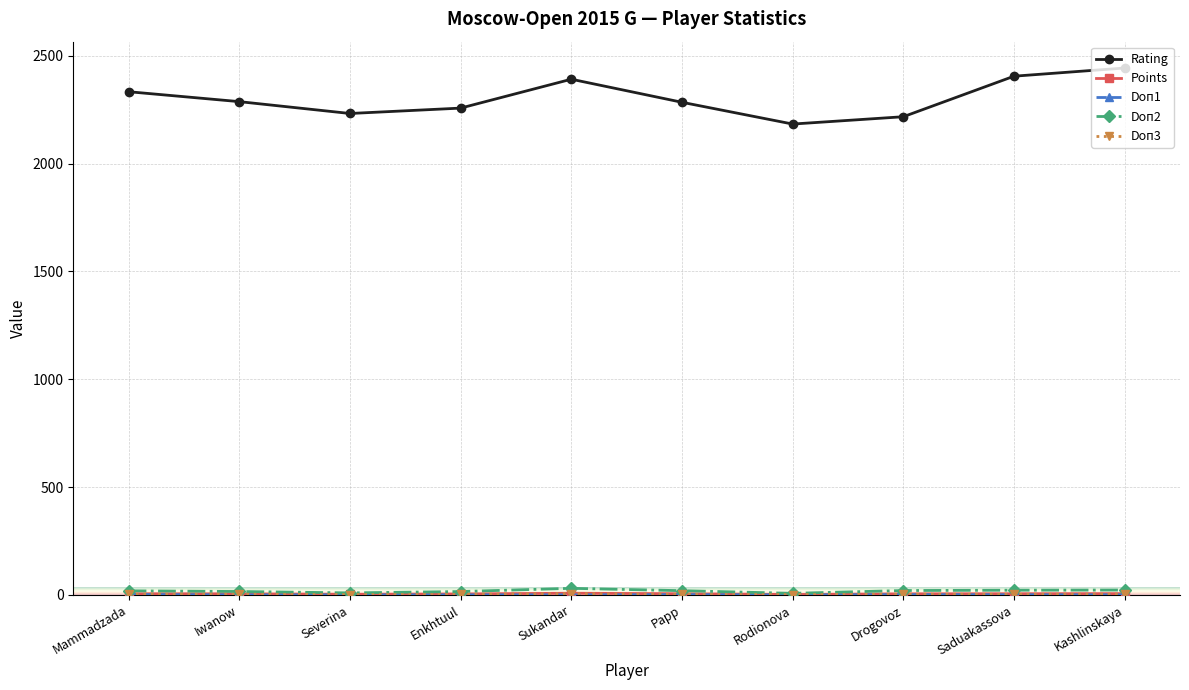

At how many categories does at least one series exceed 1249?

10